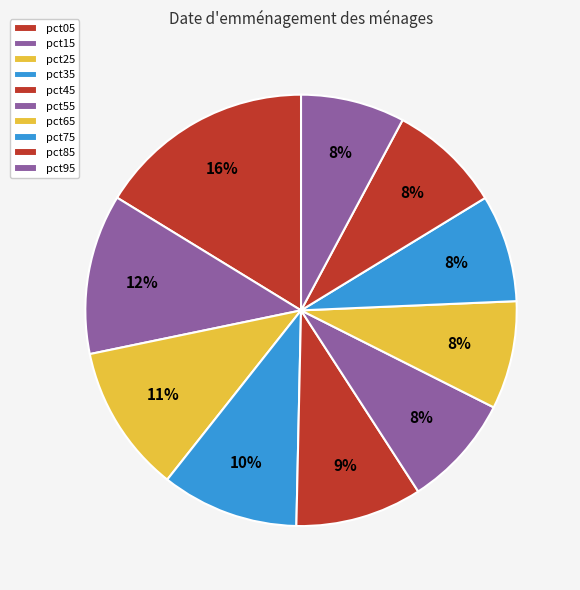

To the nearest percent, what percentage of the pie is pct75?

8%